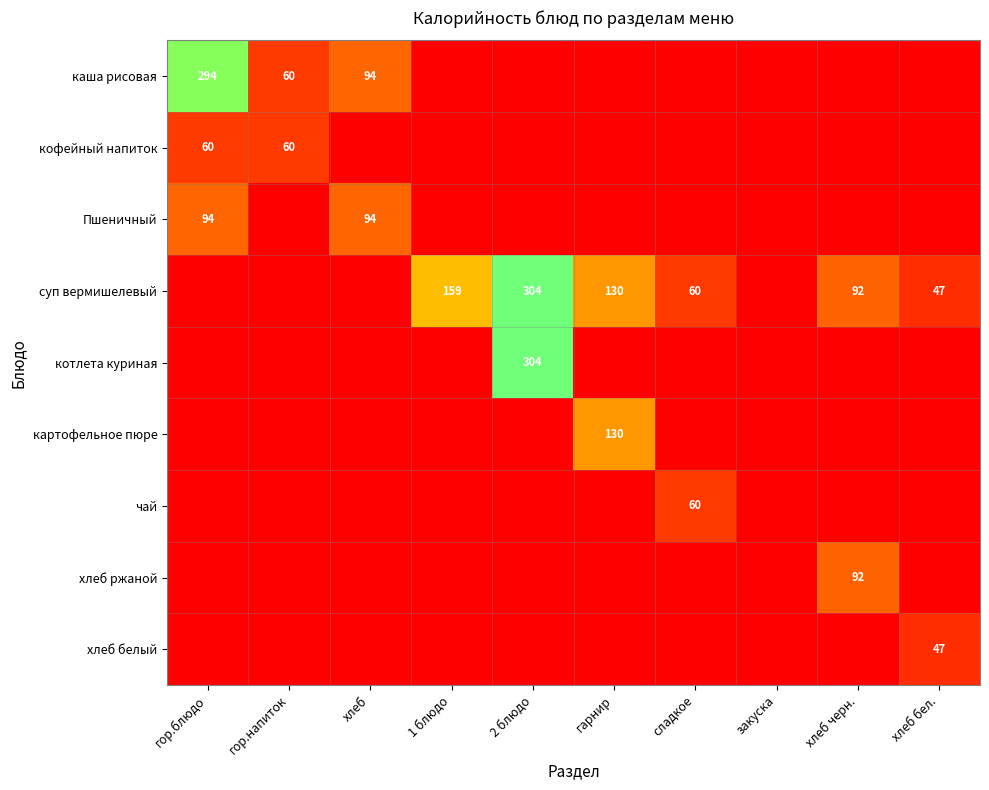

The value of каша рисовая at хлеб is 94. True or false?

True